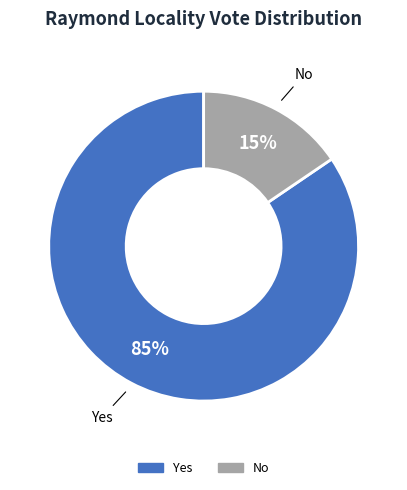

Approximately how many times larger is the value at No compared to Yes?

0.2